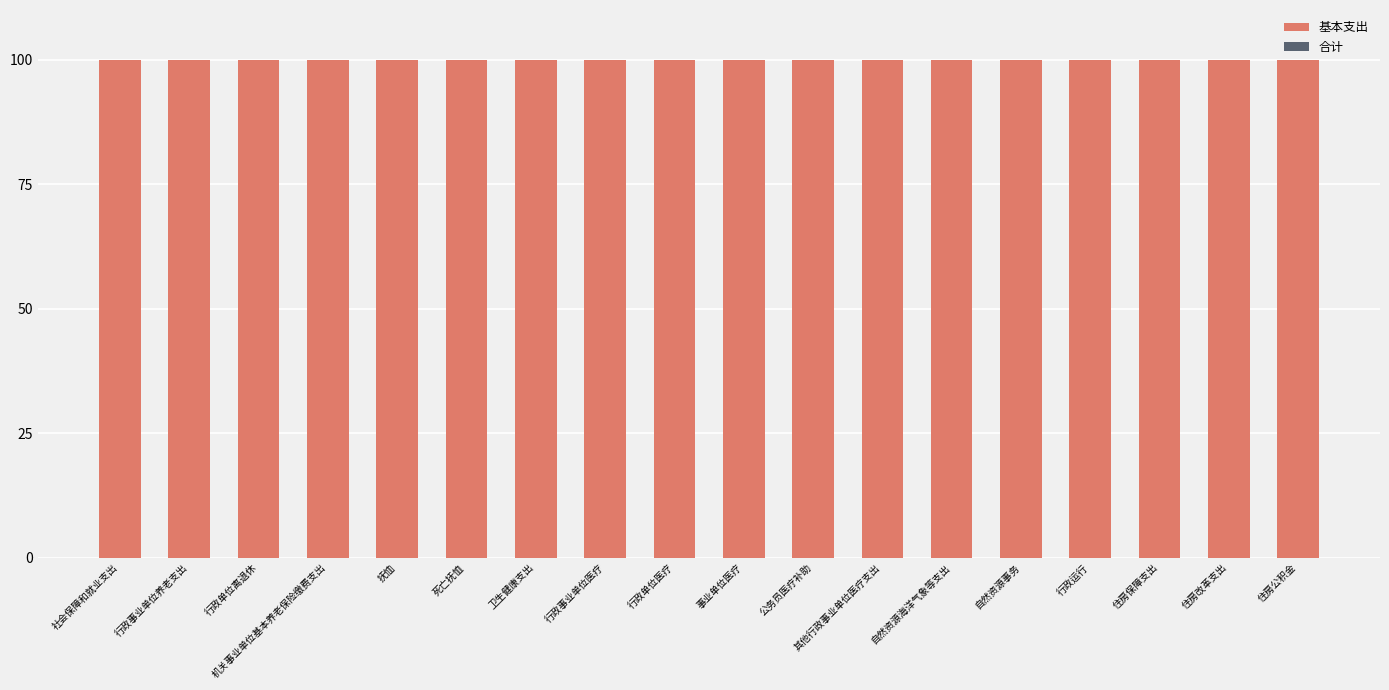

Reading left to right, extract all data points from this chart.

基本支出: 社会保障和就业支出=100	行政事业单位养老支出=100	行政单位离退休=100	机关事业单位基本养老保险缴费支出=100	抚恤=100	死亡抚恤=100	卫生健康支出=100	行政事业单位医疗=100	行政单位医疗=100	事业单位医疗=100	公务员医疗补助=100	其他行政事业单位医疗支出=100	自然资源海洋气象等支出=100	自然资源事务=100	行政运行=100	住房保障支出=100	住房改革支出=100	住房公积金=100
合计: 社会保障和就业支出=0	行政事业单位养老支出=0	行政单位离退休=0	机关事业单位基本养老保险缴费支出=0	抚恤=0	死亡抚恤=0	卫生健康支出=0	行政事业单位医疗=0	行政单位医疗=0	事业单位医疗=0	公务员医疗补助=0	其他行政事业单位医疗支出=0	自然资源海洋气象等支出=0	自然资源事务=0	行政运行=0	住房保障支出=0	住房改革支出=0	住房公积金=0